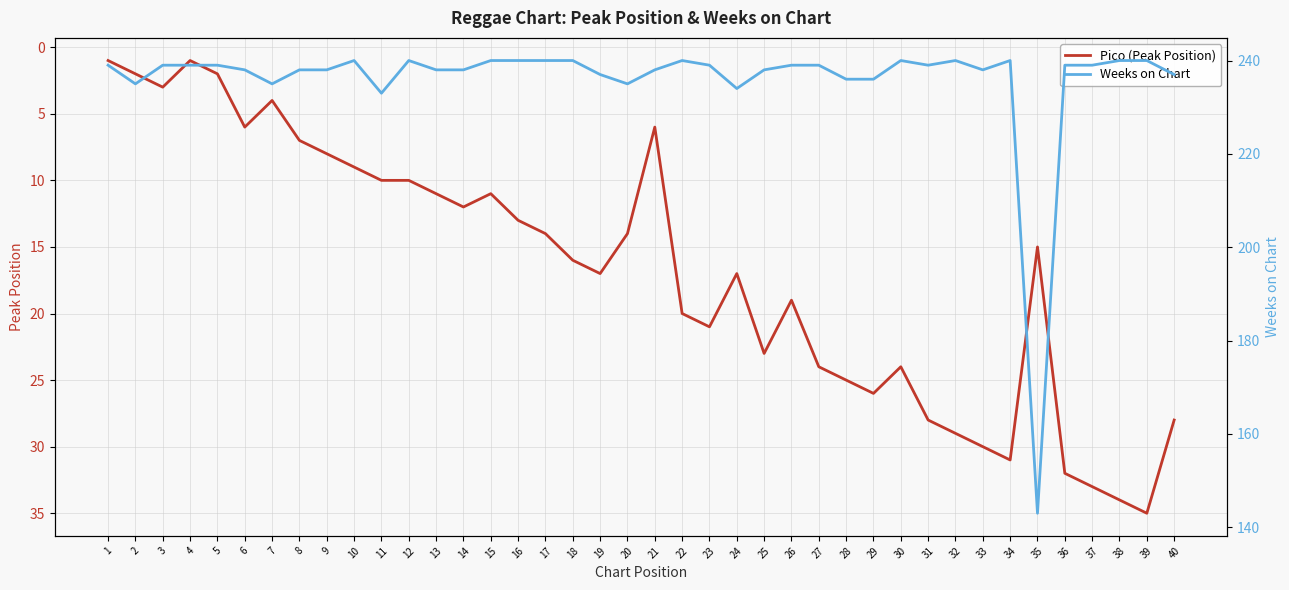

What is the value of the Weeks on Chart point at the 34th from the left?

240